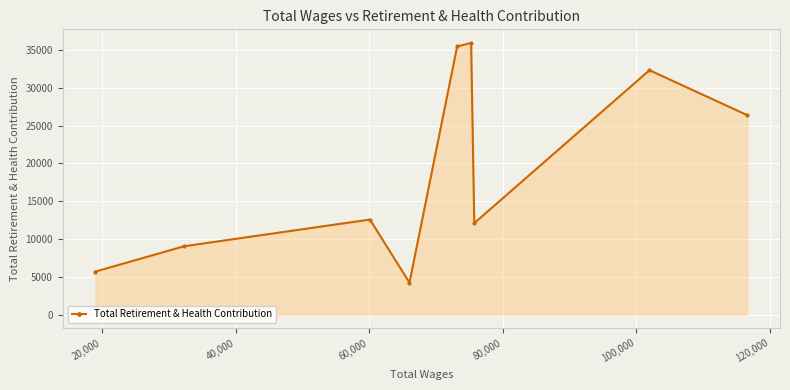

What is the sum of all values?

173781